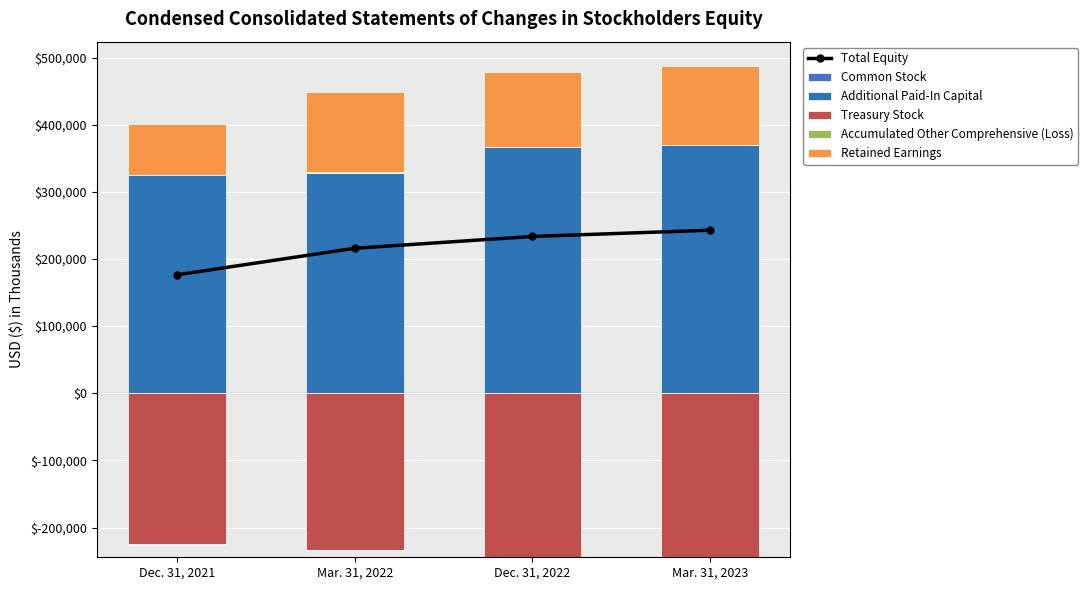

What is the lowest value of the Common Stock series?

17